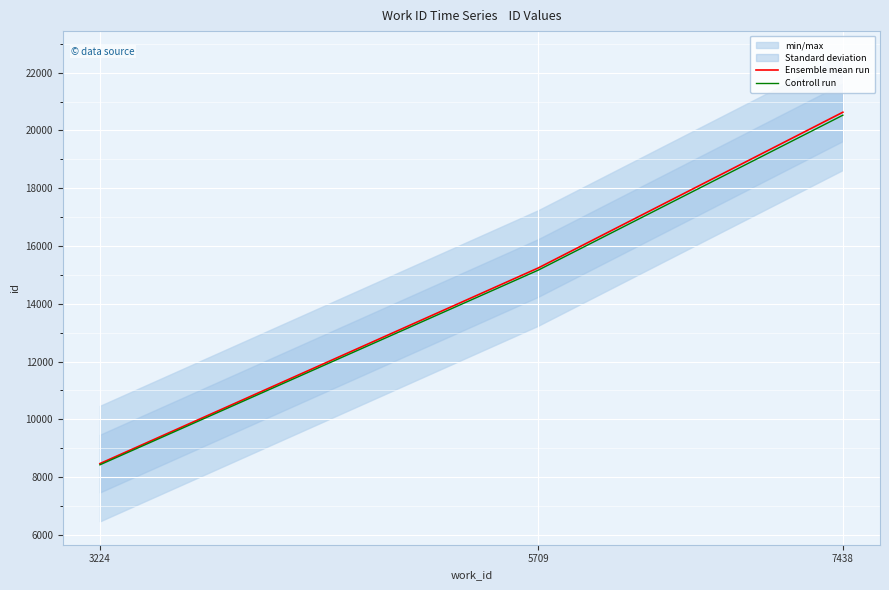

What is the smallest value displayed?

8425.7